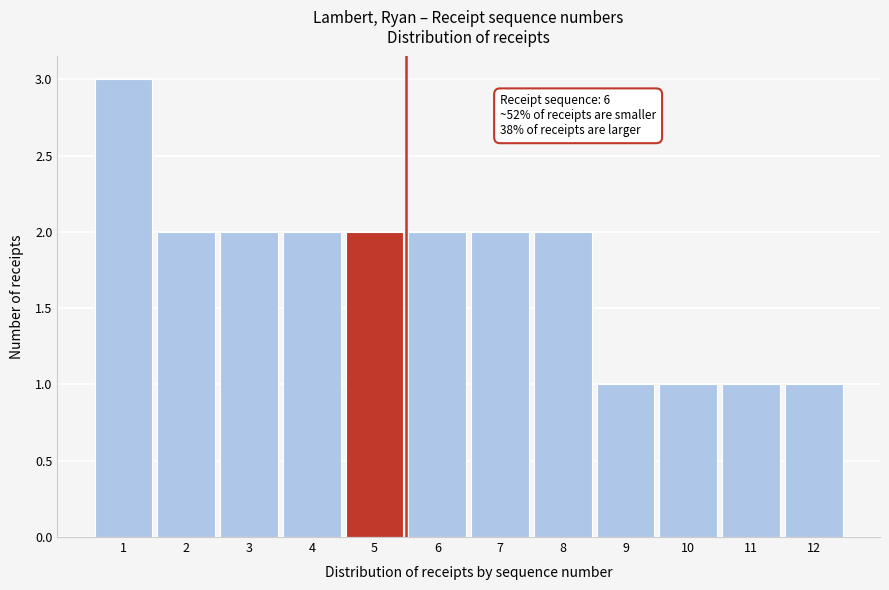

Reading left to right, extract all data points from this chart.

1=3	2=2	3=2	4=2	5=2	6=2	7=2	8=2	9=1	10=1	11=1	12=1